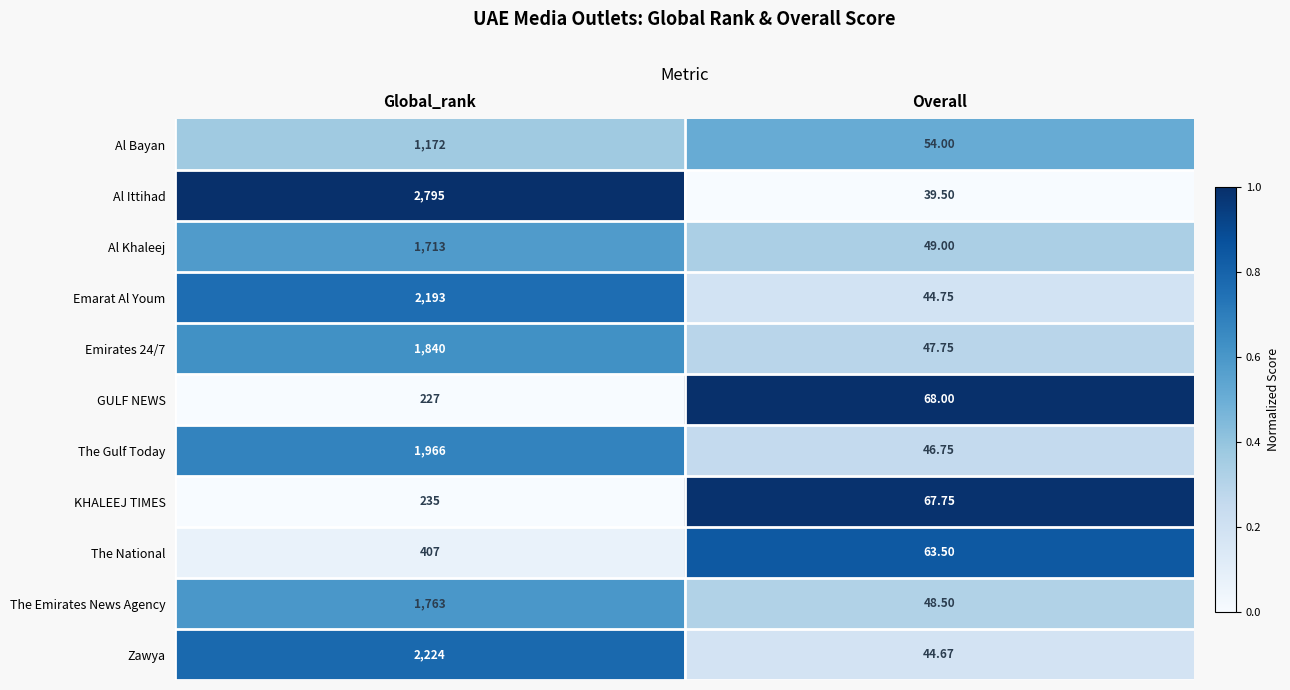

At which category is the sum across all series the highest?

Global_rank